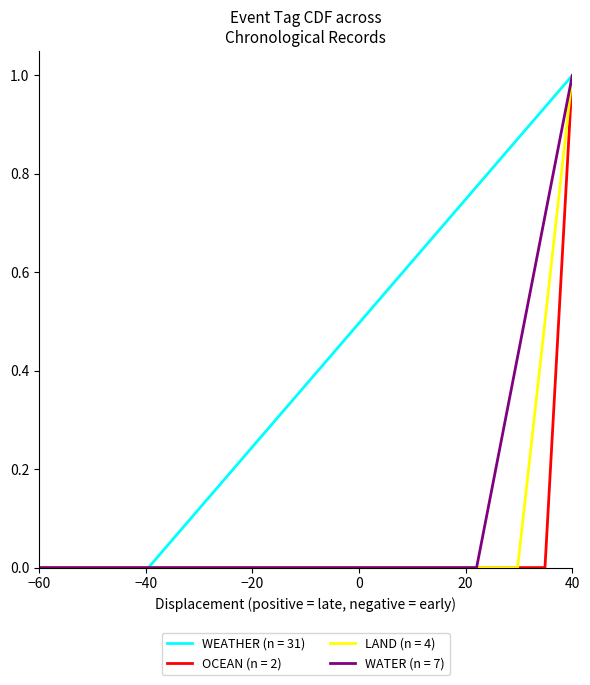

Count the number of data series in this chart.

4